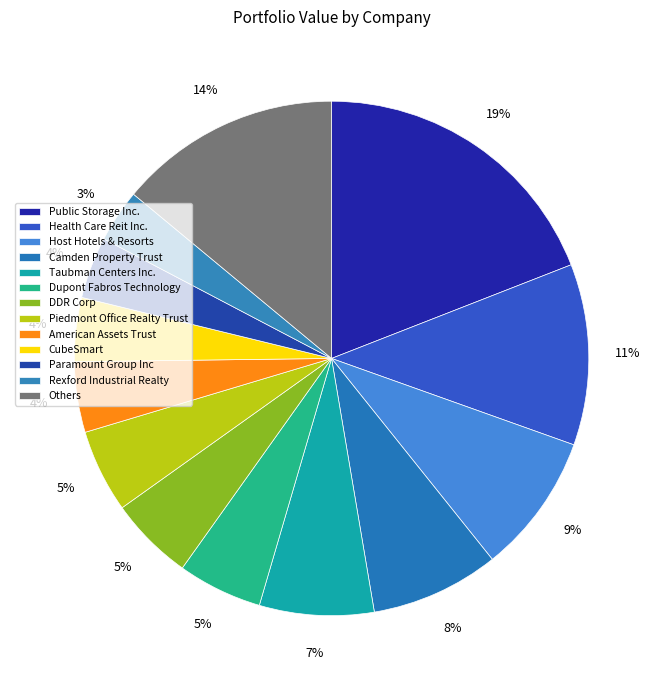

Is there any slice that represents more than half of the pie?

No